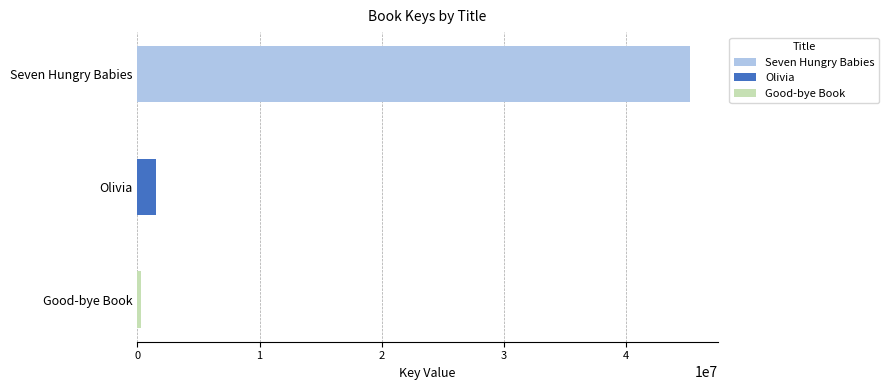

Reading left to right, transcribe all the data shown in this chart.

45225324	1498611	331584